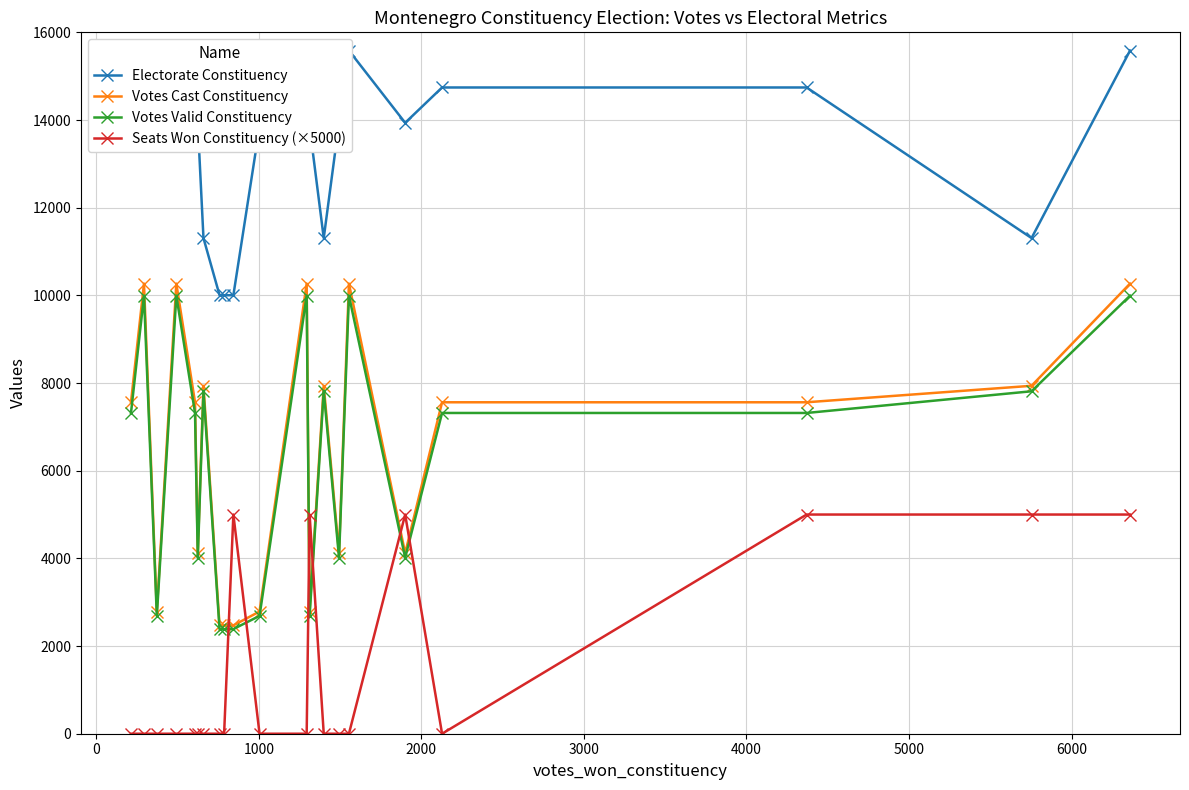

What is the average value of the Votes Cast Constituency series?

6359